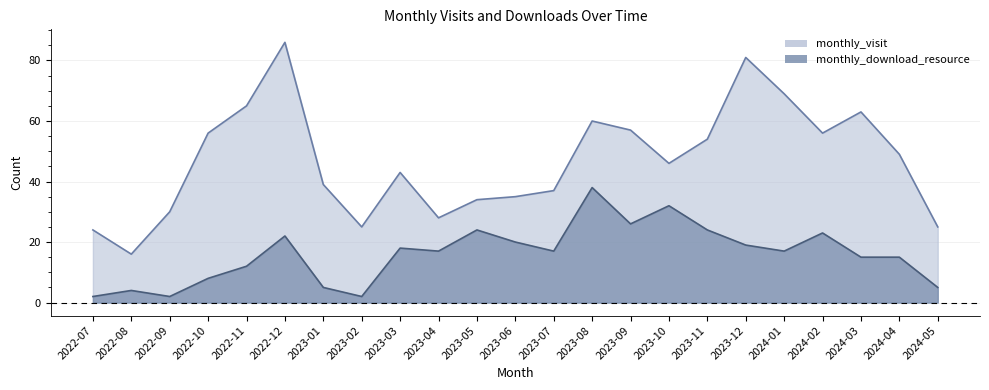

True or false: monthly_download_resource and monthly_visit intersect in this chart.

False